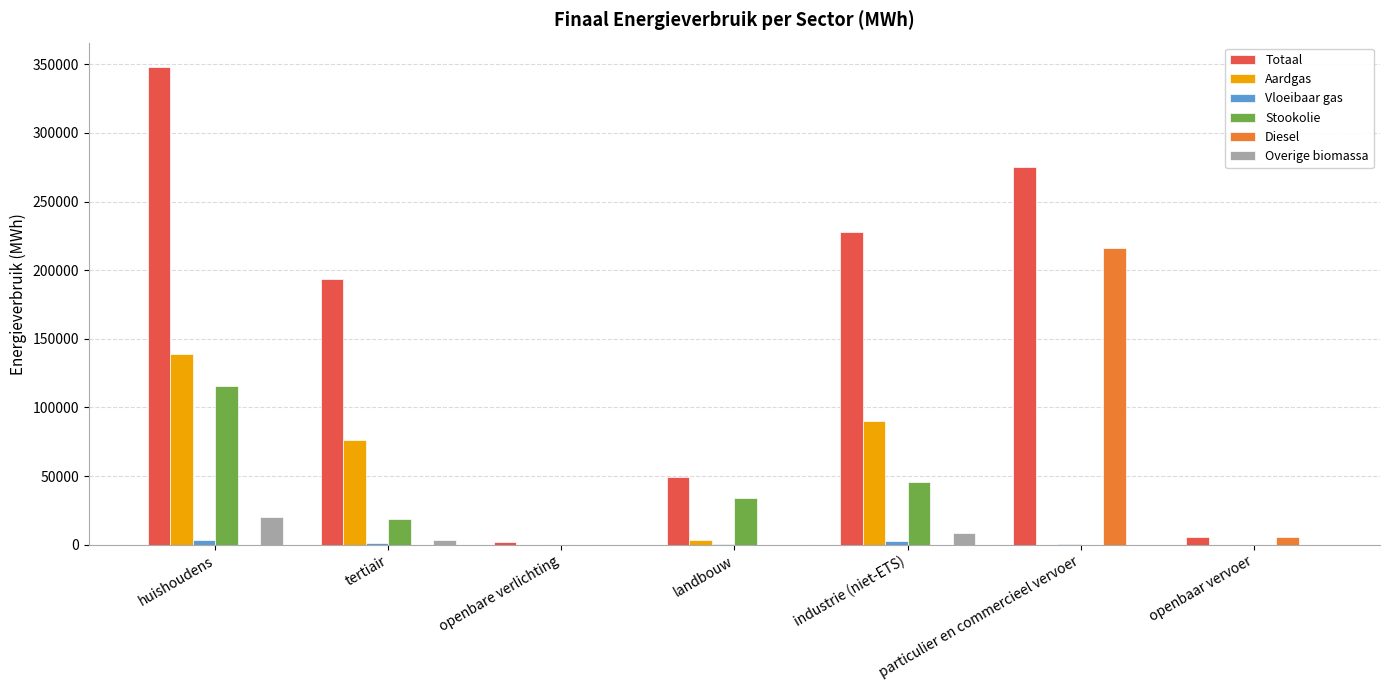

Is the value of Vloeibaar gas at particulier en commercieel vervoer greater than the value of Stookolie at huishoudens?

No